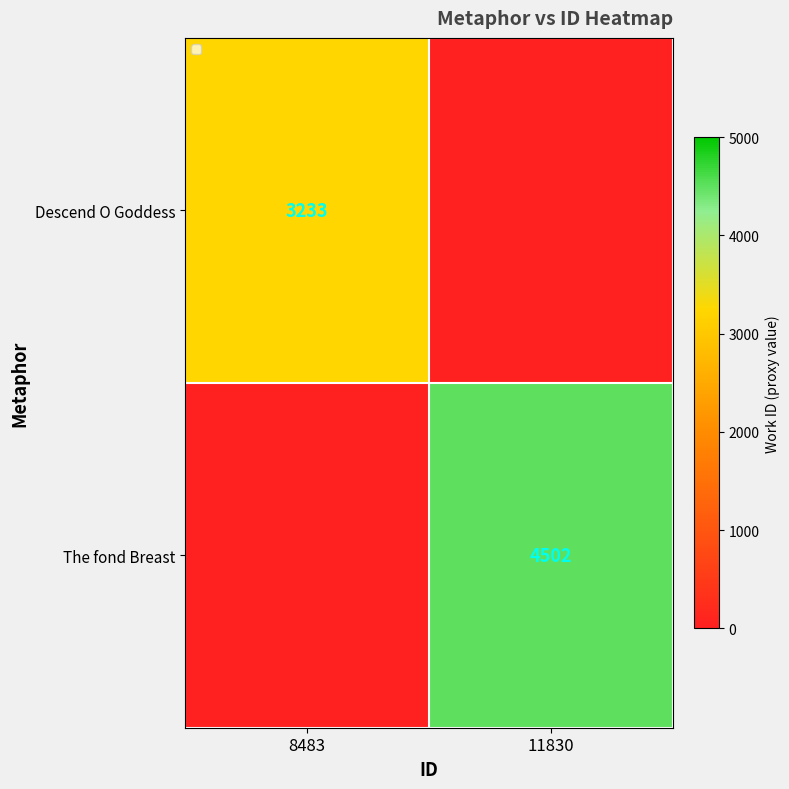

Is it true that The fond Breast equals 4502 at 11830?

True